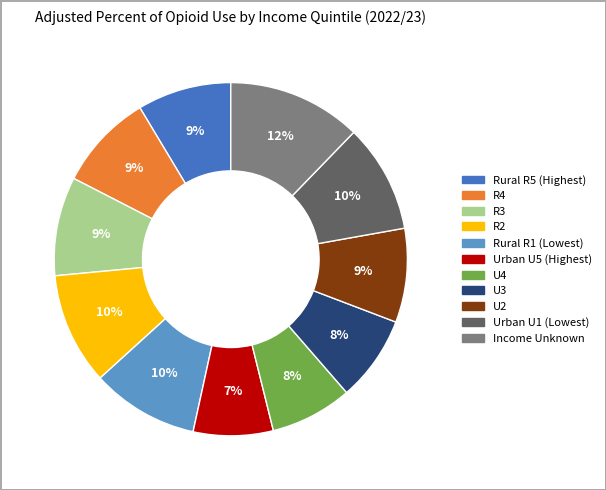

Does any single category account for the majority?

No